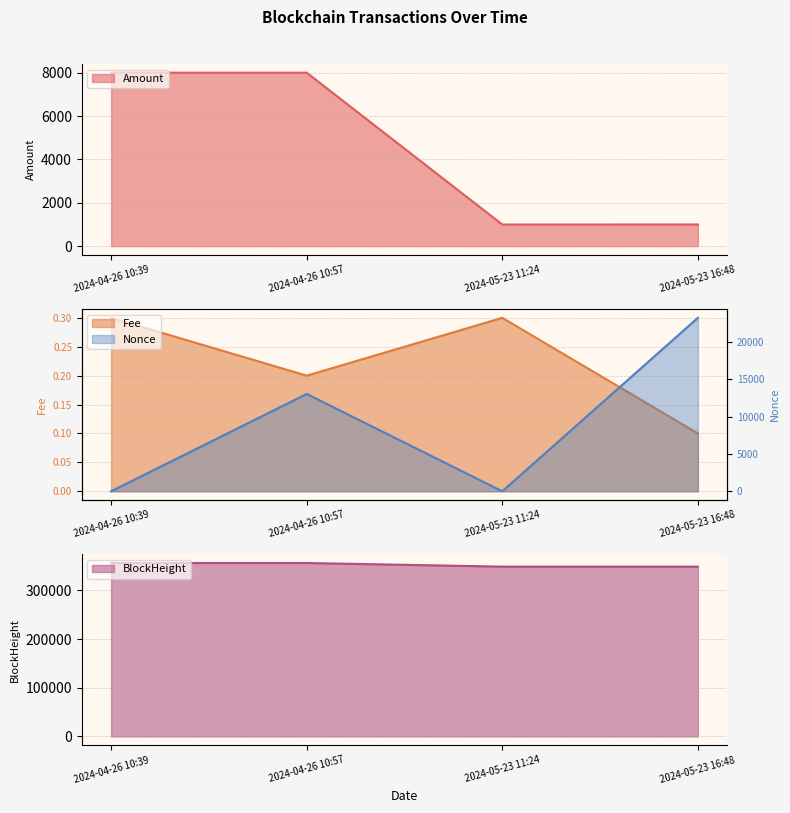

At which category does the chart reach its minimum across all series?

2024-05-23 11:24